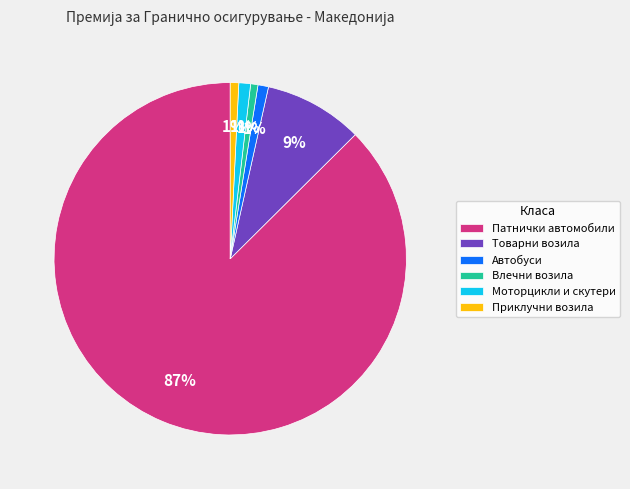

Is it true that Автобуси is 11% of the pie?

False